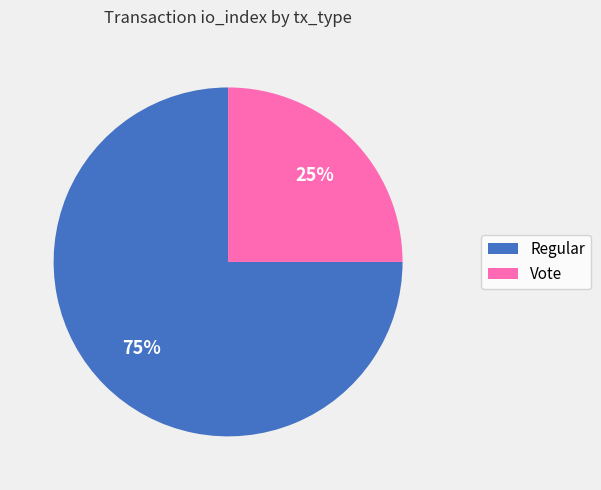

What percentage is the Vote slice, to the nearest percent?

25%